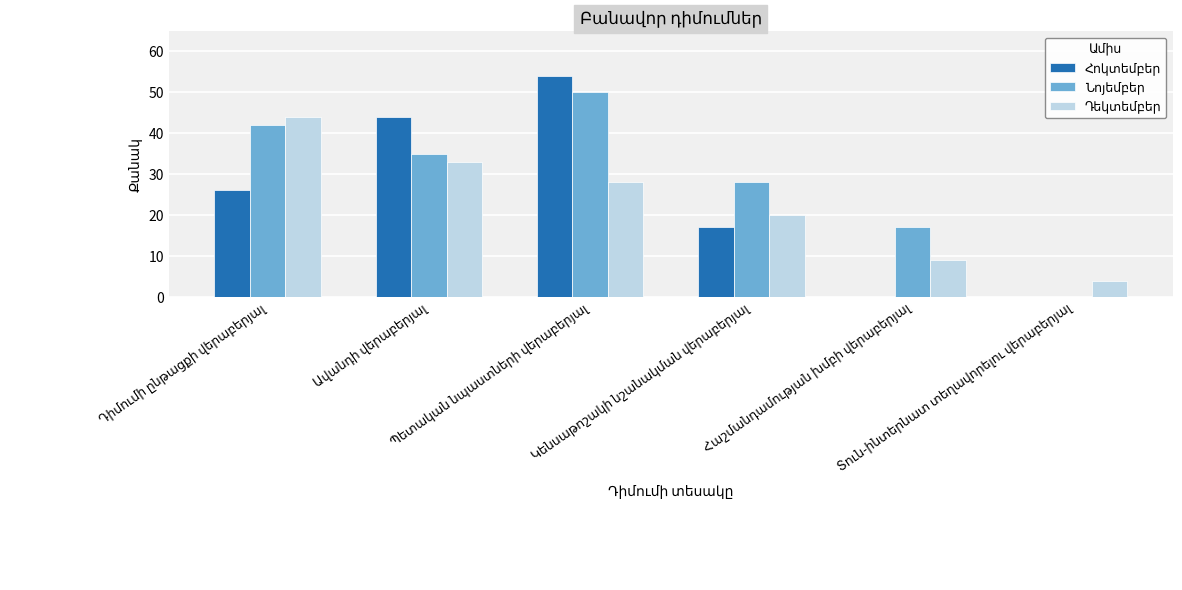

Reading left to right, extract all data points from this chart.

Հոկտեմբեր: 26	44	54	17	0	0
Նոյեմբեր: 42	35	50	28	17	0
Դեկտեմբեր: 44	33	28	20	9	4